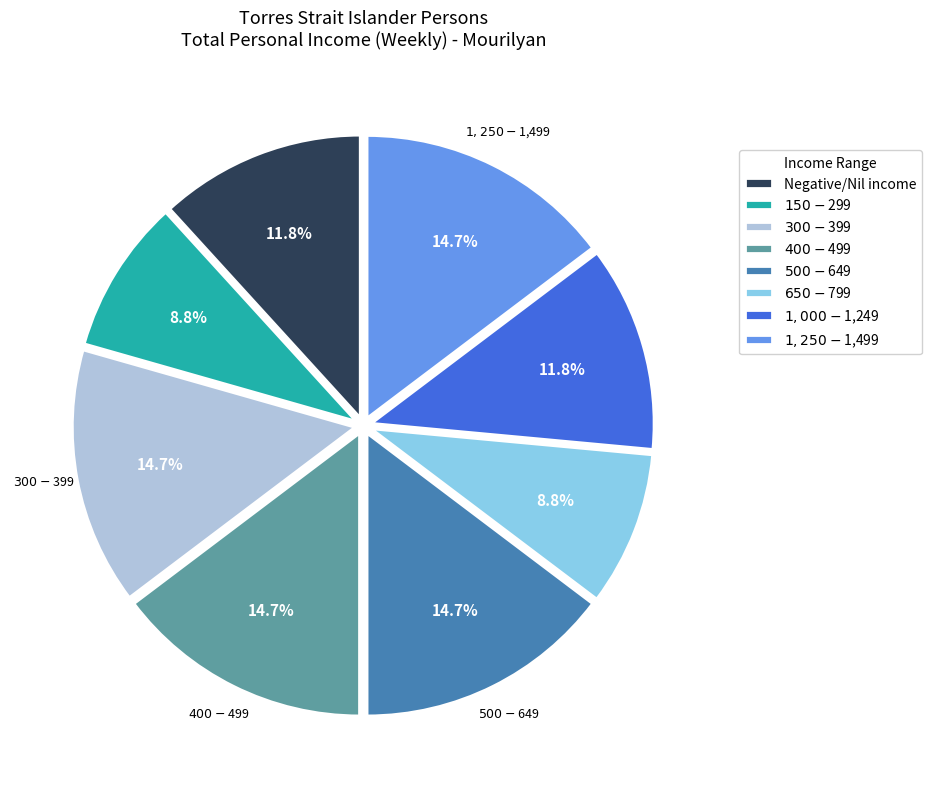

To the nearest percent, what is the difference between the largest and smallest slice percentages?

6%